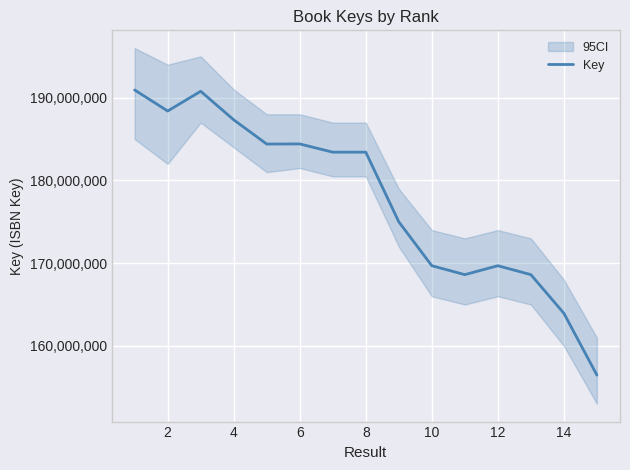

The value of Key at 2 is 188394479. True or false?

True